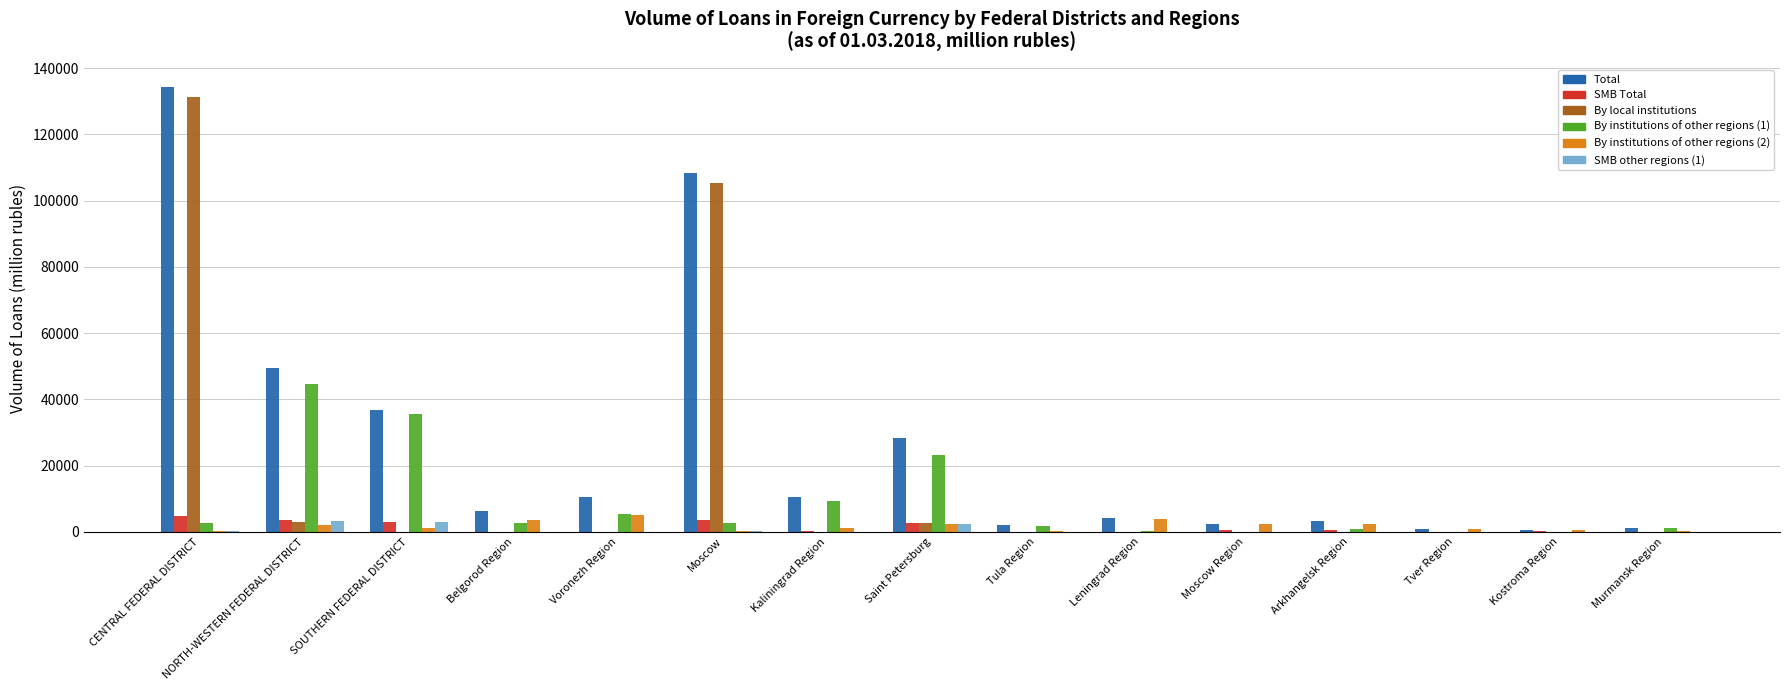

What is the highest value of the Total series?

134325